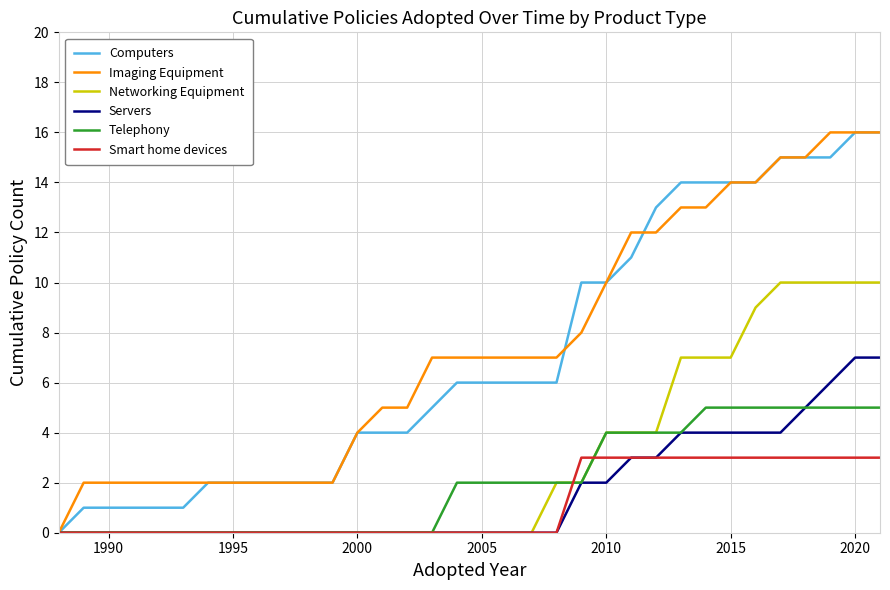

What is the highest value of the Computers series?

16